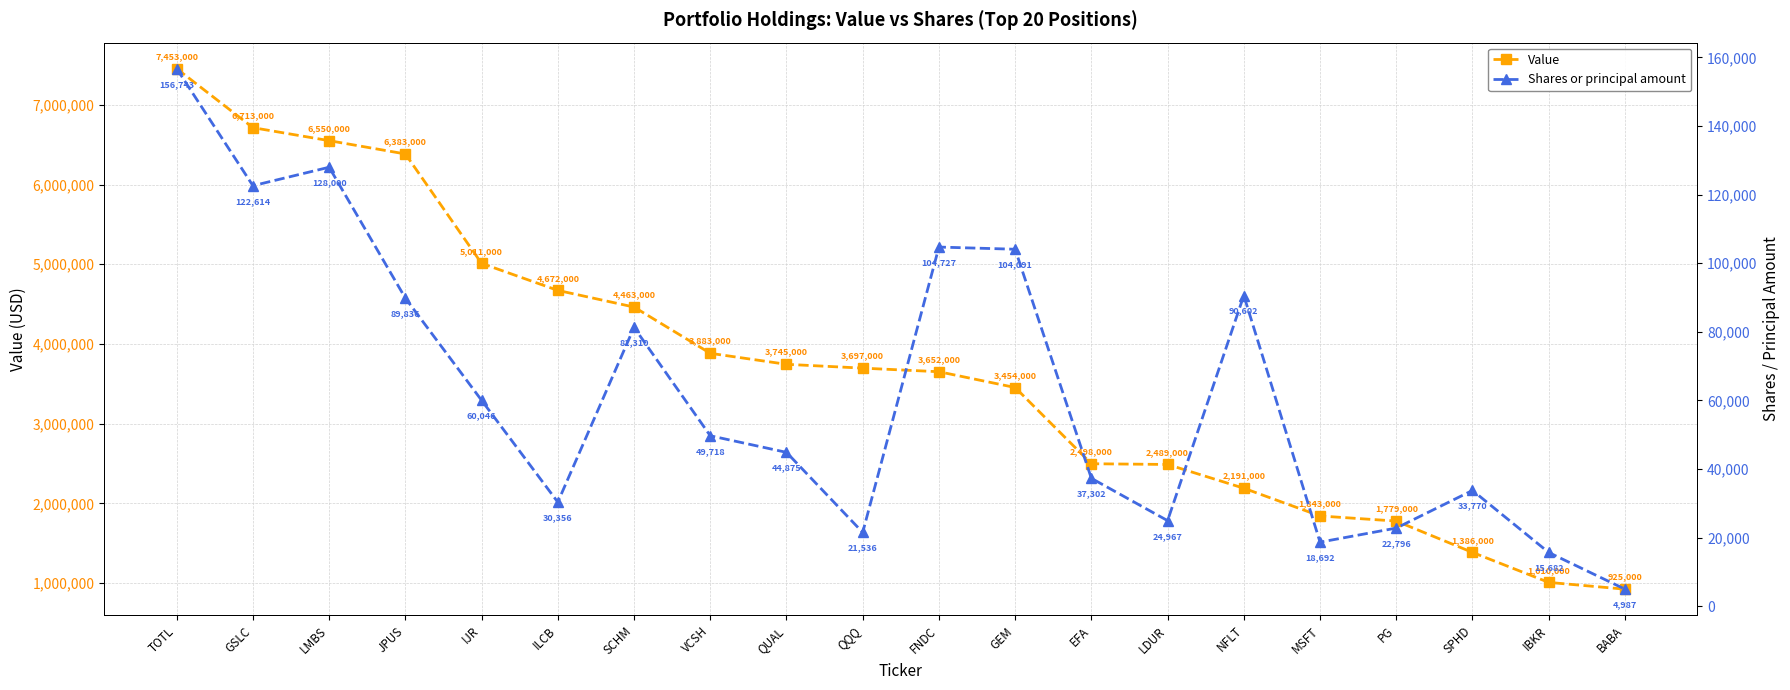

Which category has the lowest value across all series?

BABA